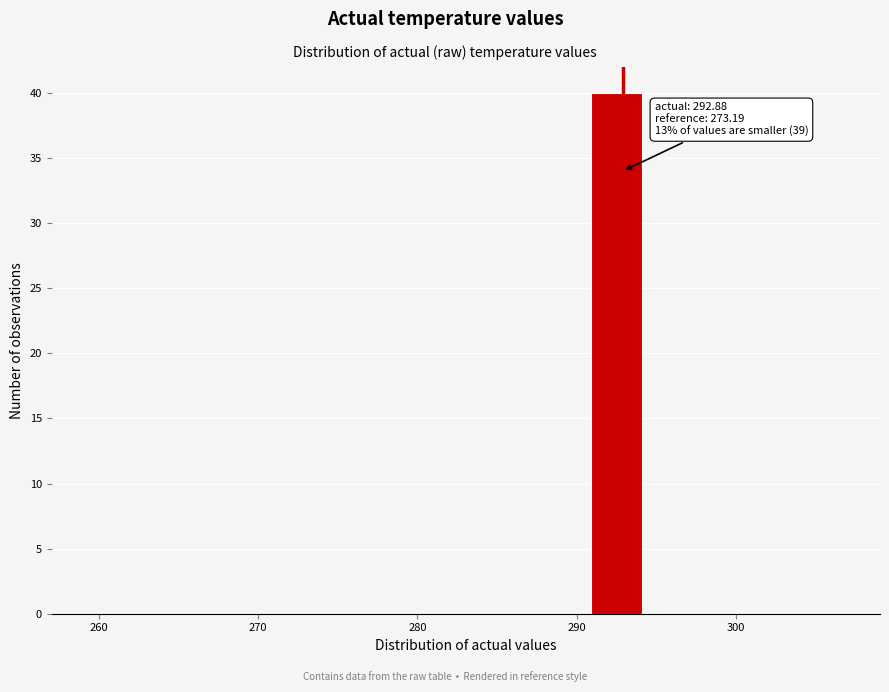

Read against the x-axis, roughly where is the centre of the tallest bar?

292